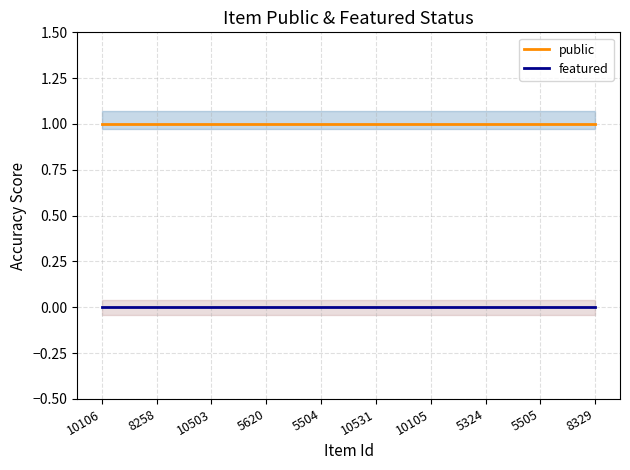

How many series are shown in this chart?

2